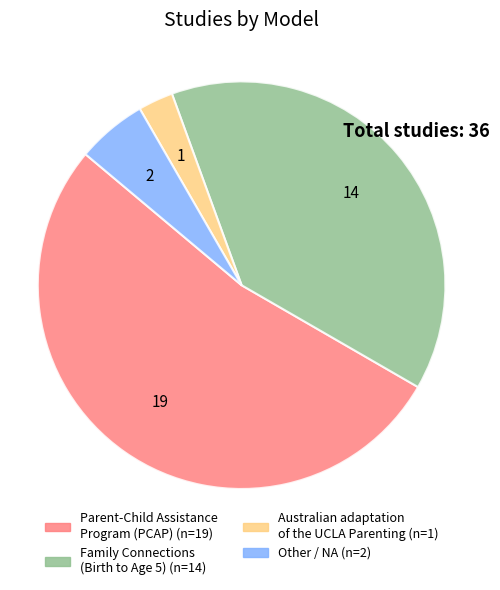

How many slices are in this pie chart?

4